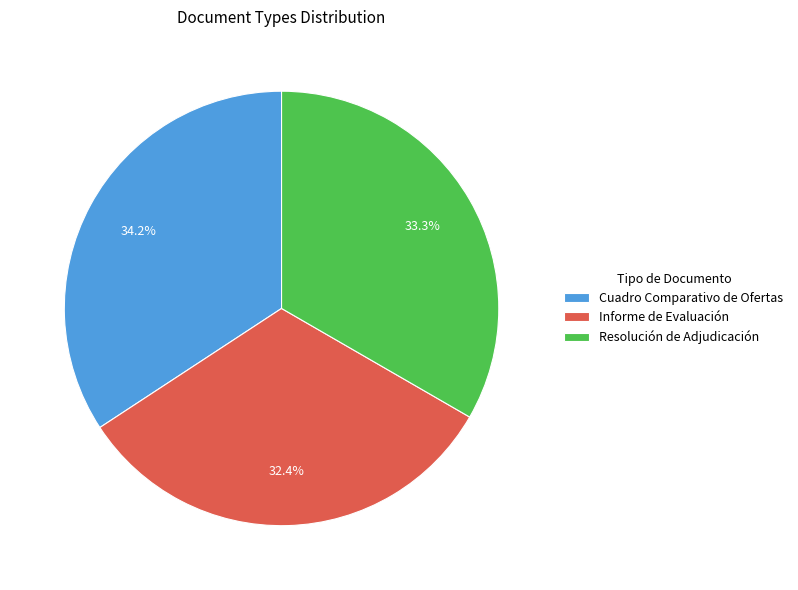

Count the number of slices in the pie.

3